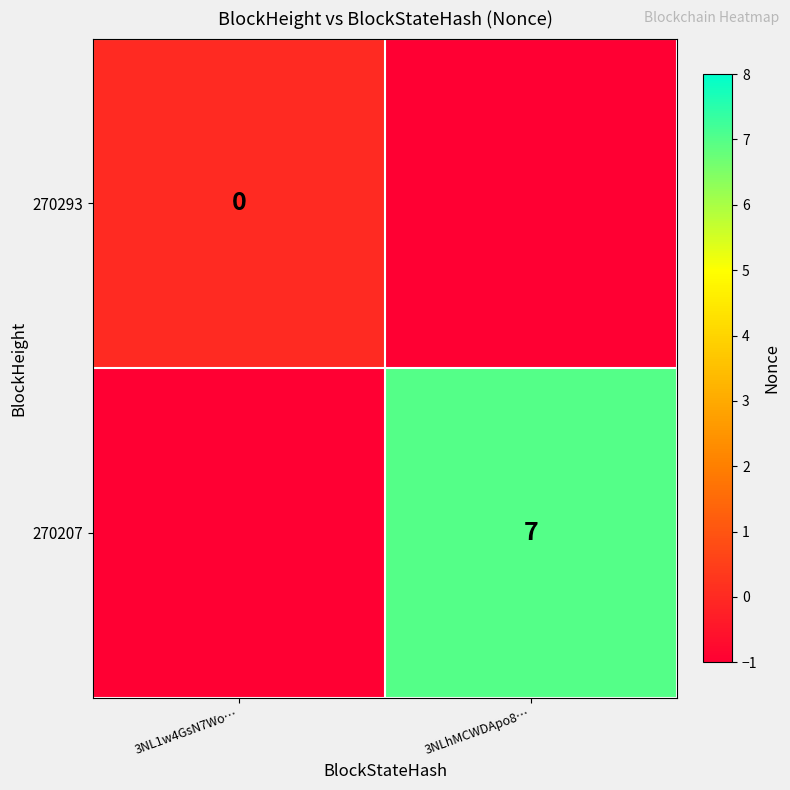

At how many categories does at least one series exceed 3?

1